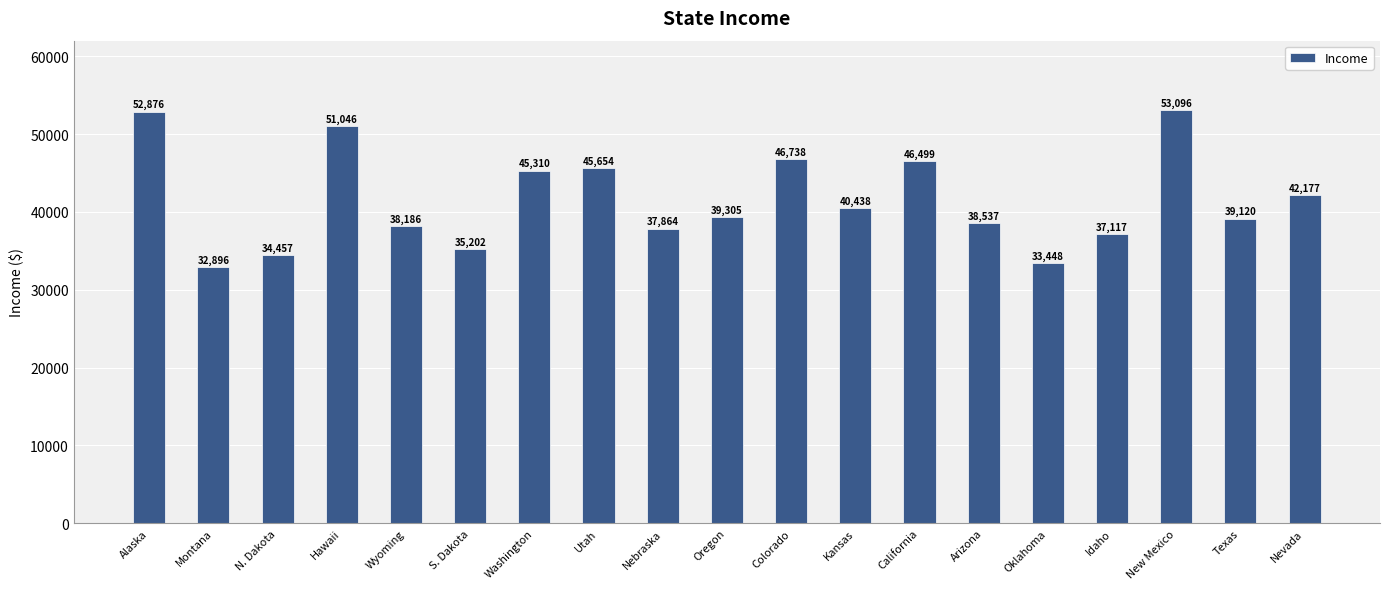

How many categories are shown in the chart?

19